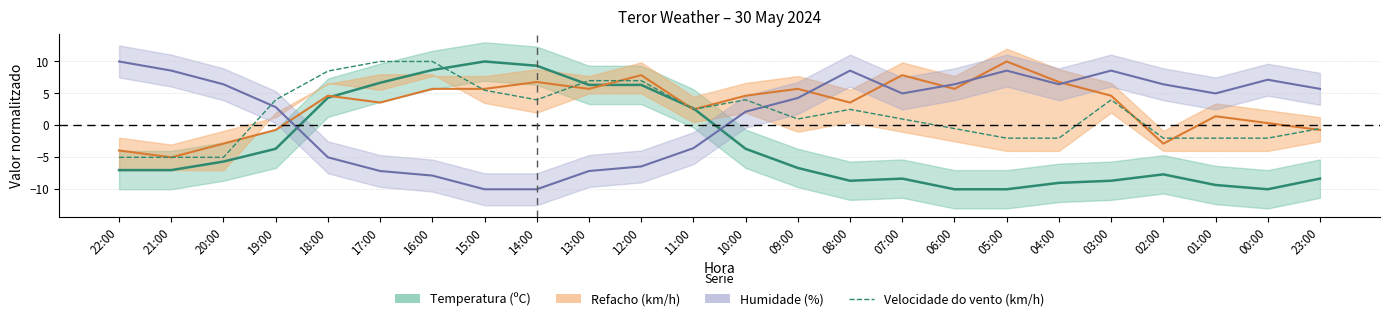

How many series are shown in this chart?

4